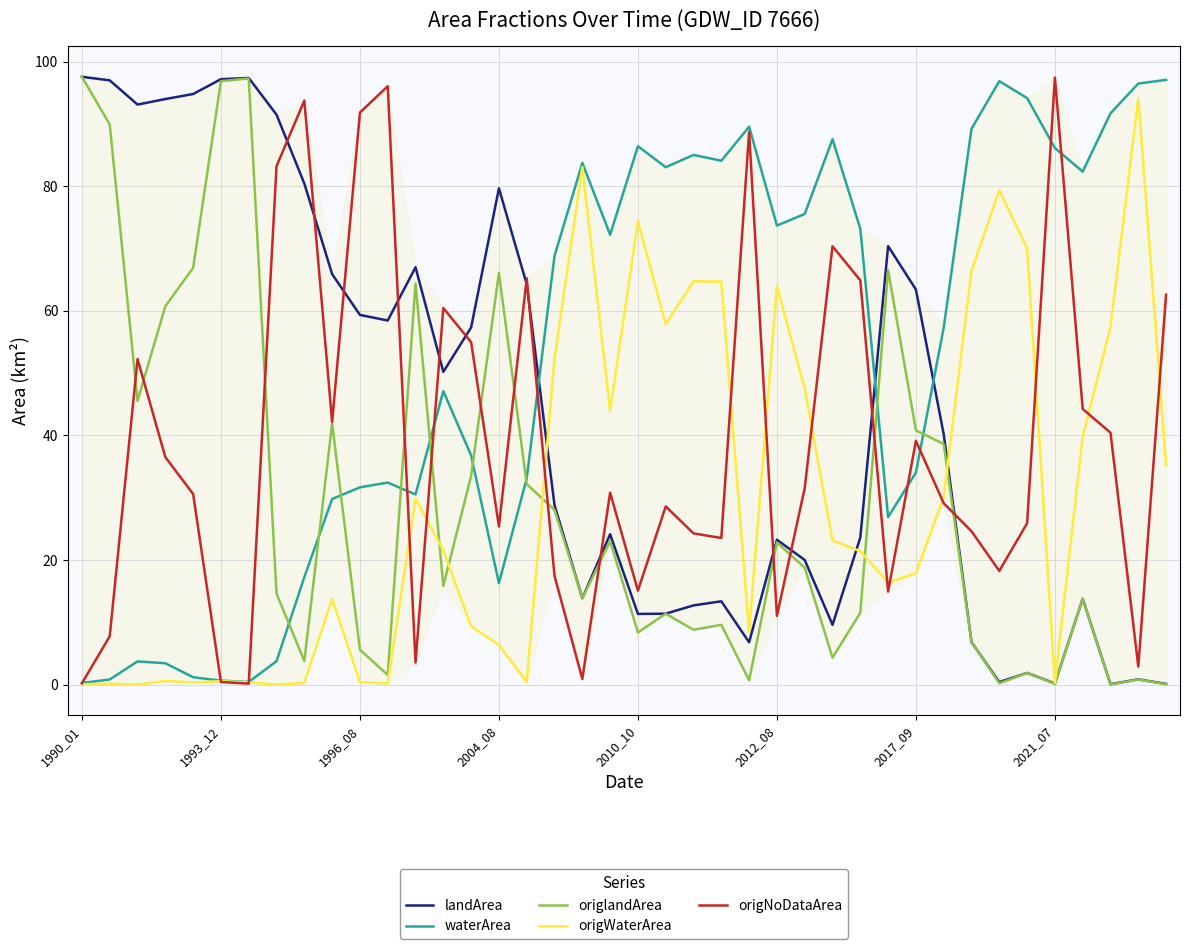

What is the value of the landArea point at the 36th from the left?

0.2